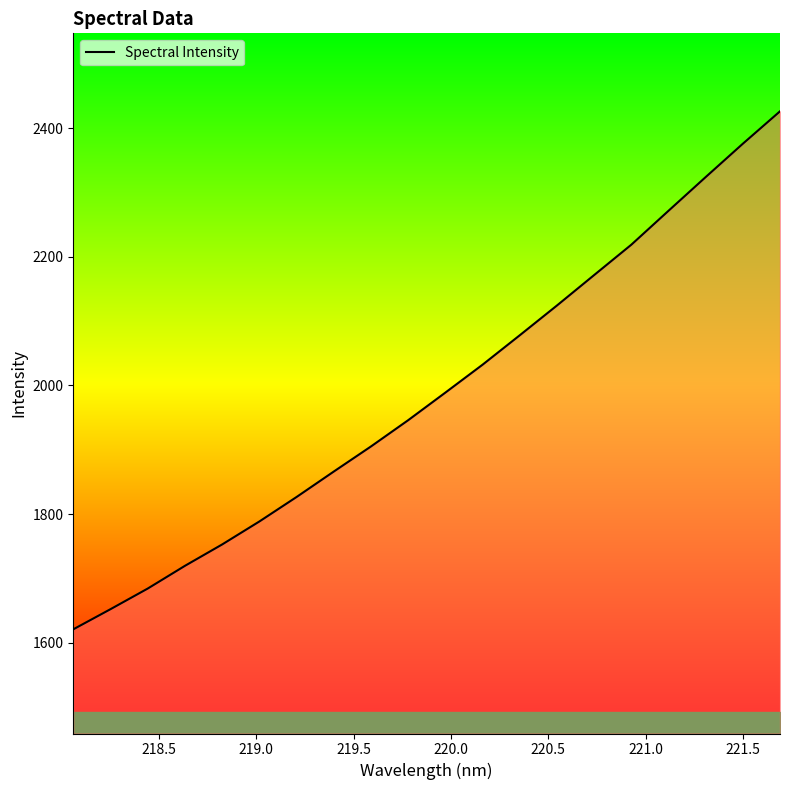

What is the minimum value shown in the chart?

1620.6